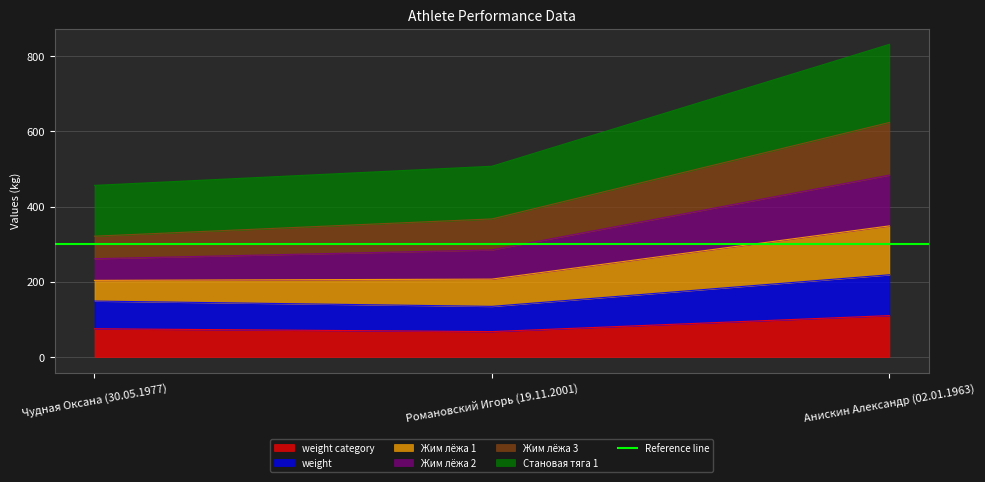

What are all the series names shown in the legend?

weight category, weight, Жим лёжа 1, Жим лёжа 2, Жим лёжа 3, Становая тяга 1